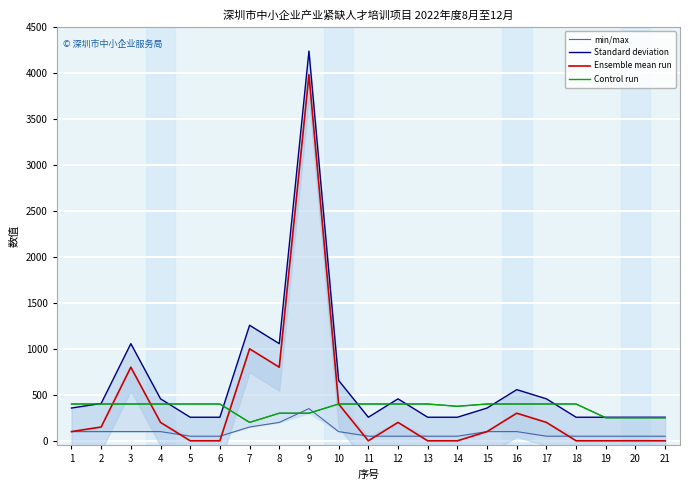

Reading left to right, what are all the values shown in this chart?

min/max: 100.0	100.0	100.0	100.0	50.0	50.0	150.0	200.0	350.0	100.0	50.0	50.0	50.0	50.0	100.0	100.0	50.0	50.0	50.0	50.0	50.0
Standard deviation: 356.1	406.1	1056.1	456.1	256.1	256.1	1256.1	1056.1	4236.1	656.1	256.1	456.1	256.1	256.1	356.1	556.1	456.1	256.1	256.1	256.1	256.1
Ensemble mean run: 100.0	150.0	800.0	200.0	0.0	0.0	1000.0	800.0	3980.0	400.0	0.0	200.0	0.0	0.0	100.0	300.0	200.0	0.0	0.0	0.0	0.0
Control run: 400.0	400.0	400.0	400.0	400.0	400.0	200.0	300.0	300.0	400.0	400.0	400.0	400.0	375.0	400.0	400.0	400.0	400.0	250.0	250.0	250.0